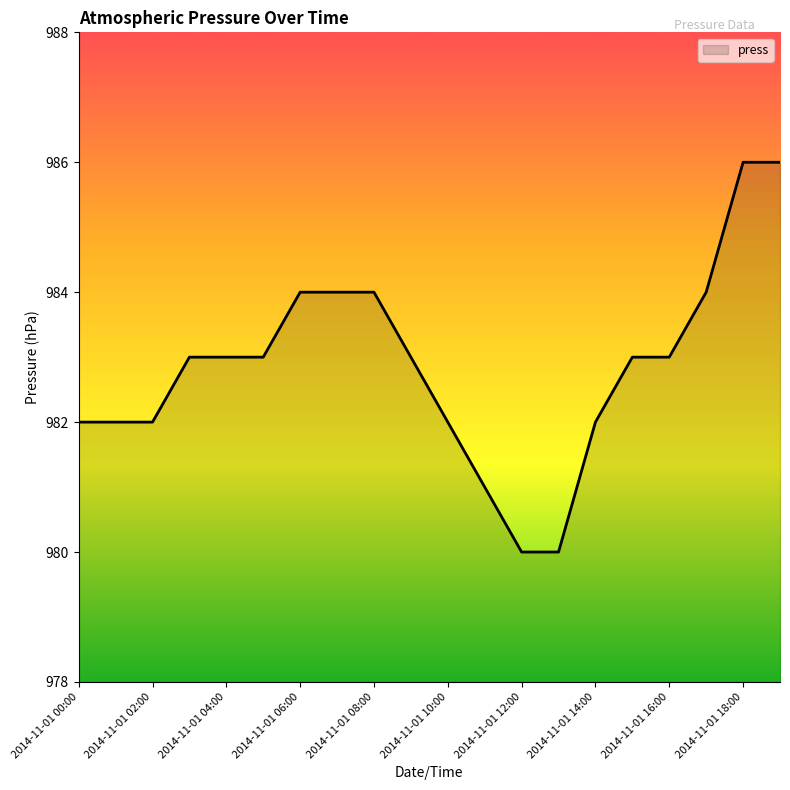

What is the difference between the maximum and minimum values?

6